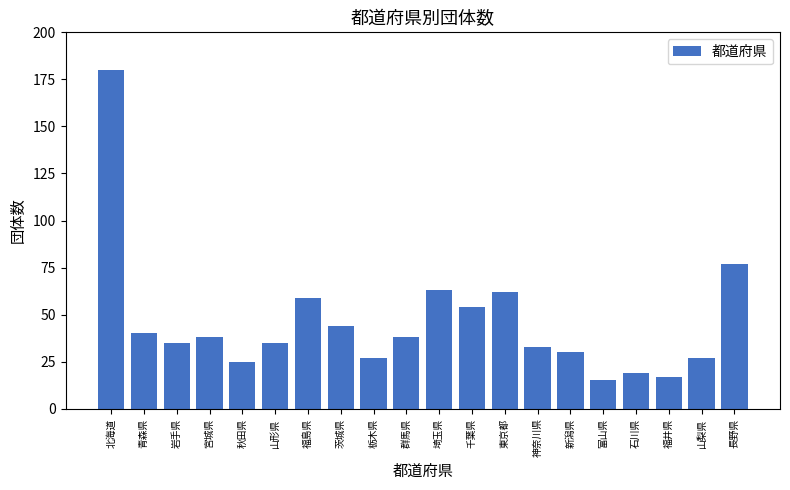

What is the sum of all values?

918